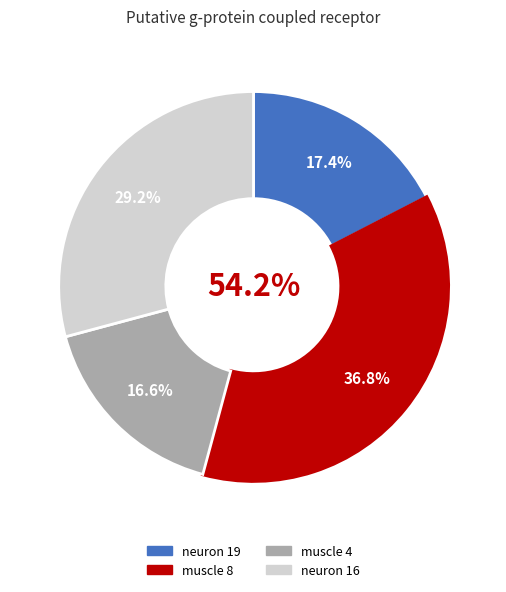

Does muscle 4 account for over 50% of the chart?

No